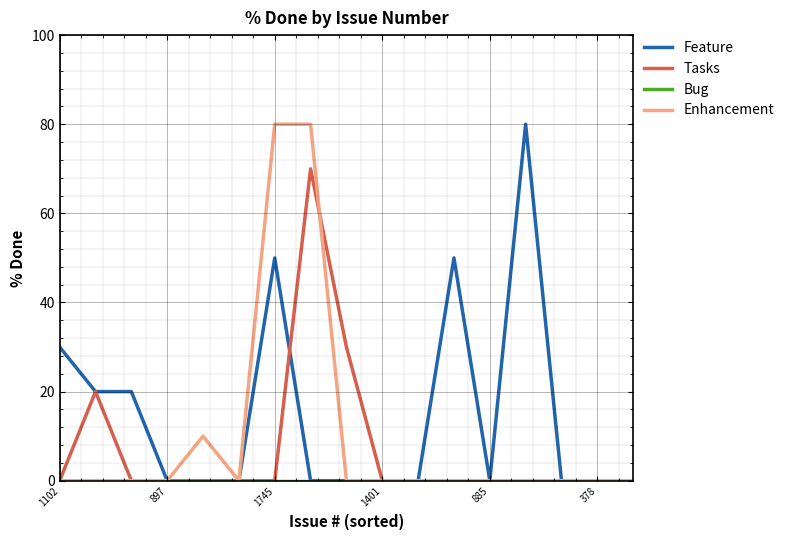

How many lines are shown in the chart?

4